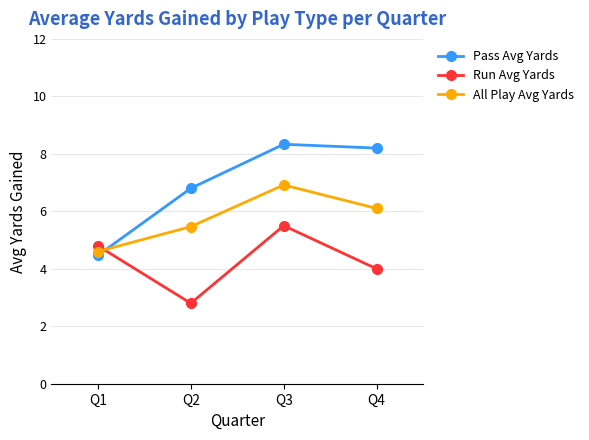

Which series has the largest total across all categories?

Pass Avg Yards